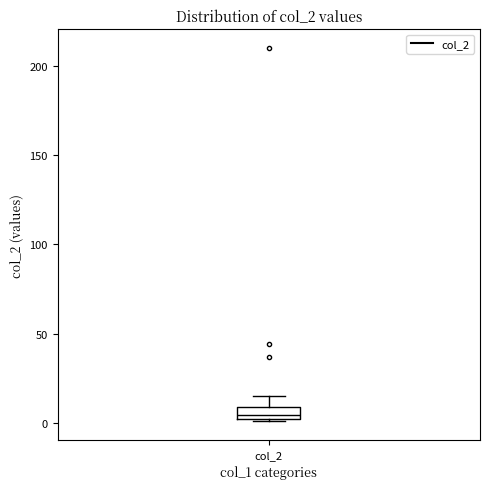

Where is the lower edge of the box for col_2 on the y-axis? The values are not printed on the chart, so give them approximately, as read against the axis.

0